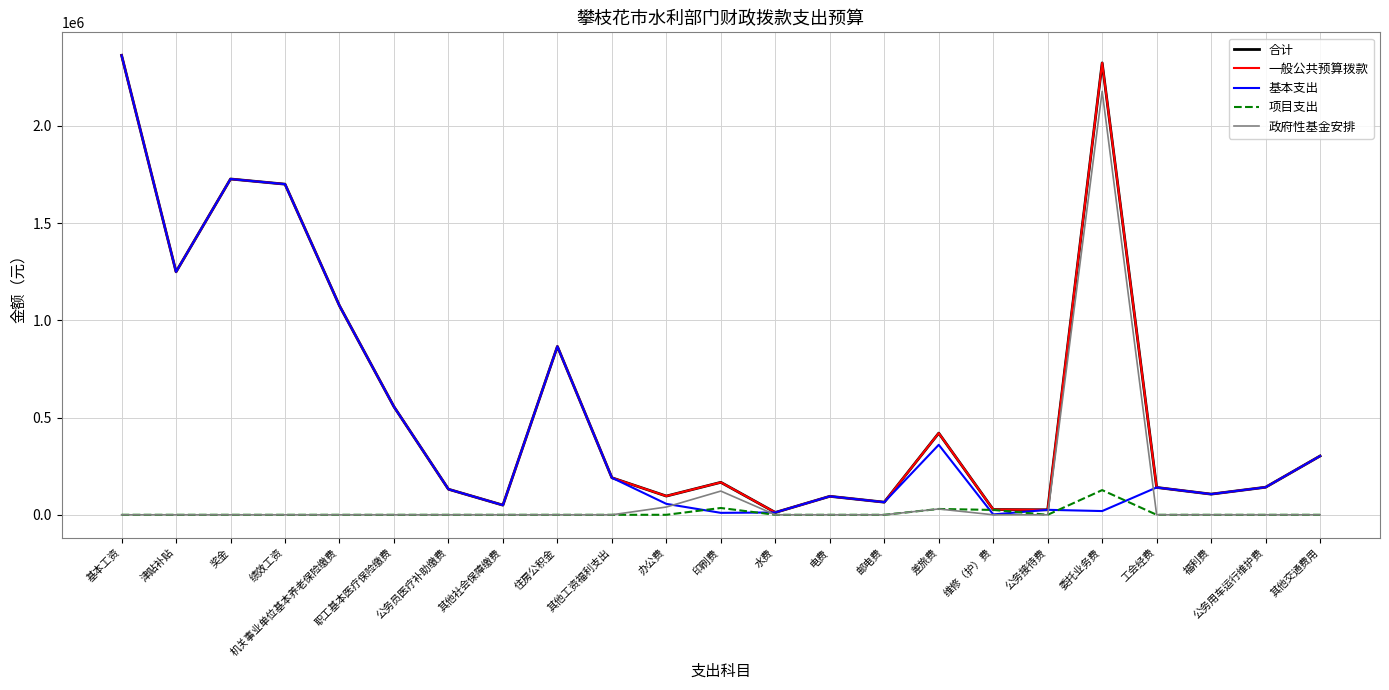

What is the total value across all series at 电费?

285000.0